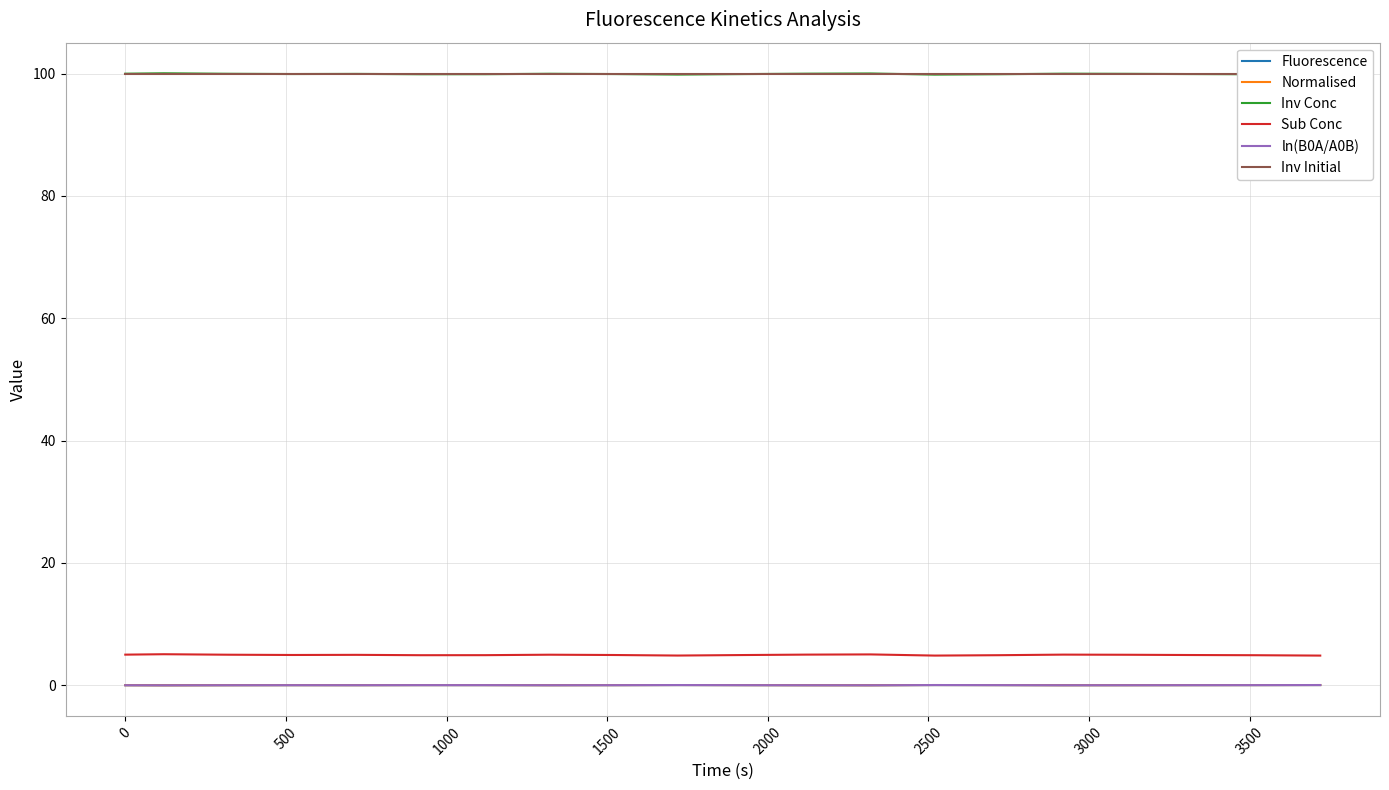

Is this an area chart (filled region under the line)?

No